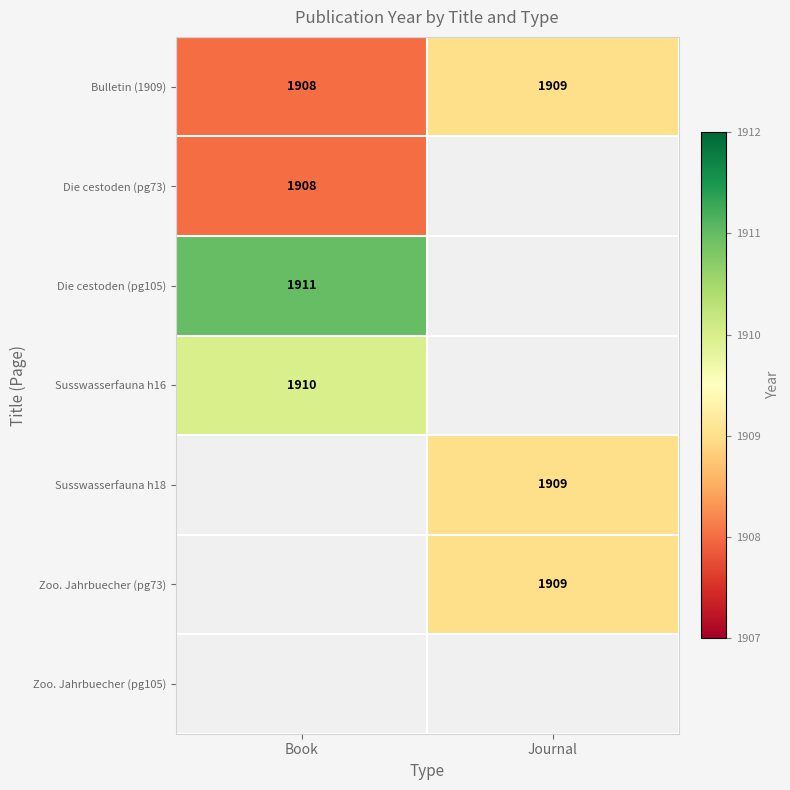

What value does the Bulletin (1909) series have at Journal?

1909